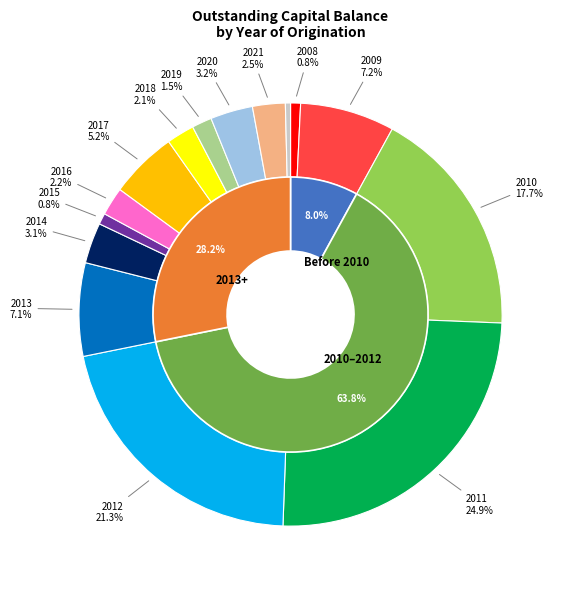

To the nearest percent, what percentage of the pie is 2019?

2%